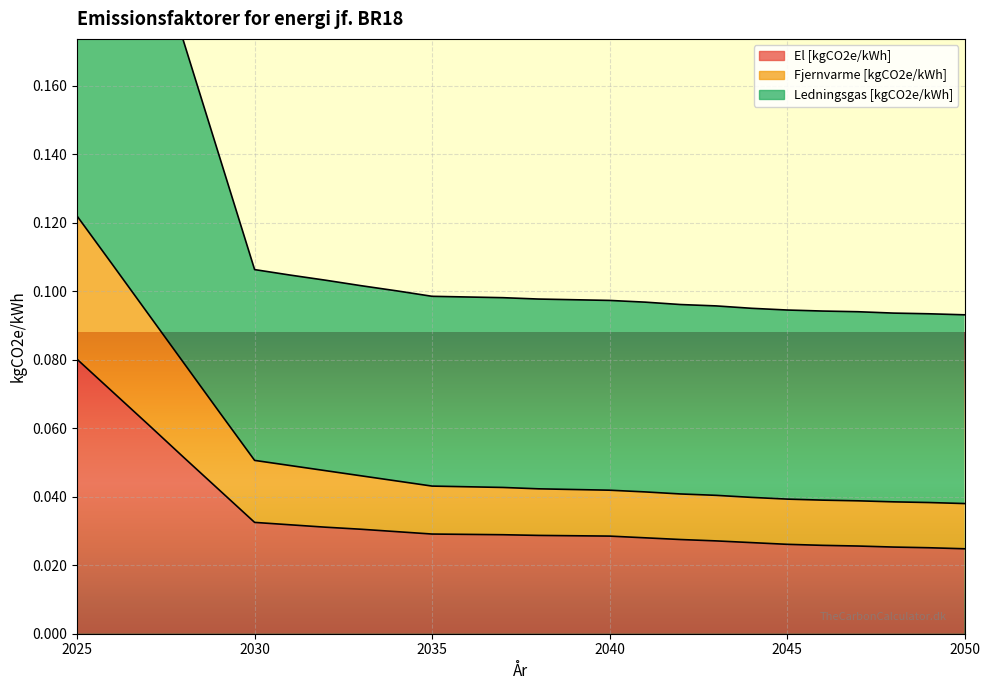

Which series changed the most between 2038 and 2039?

Fjernvarme [kgCO2e/kWh]